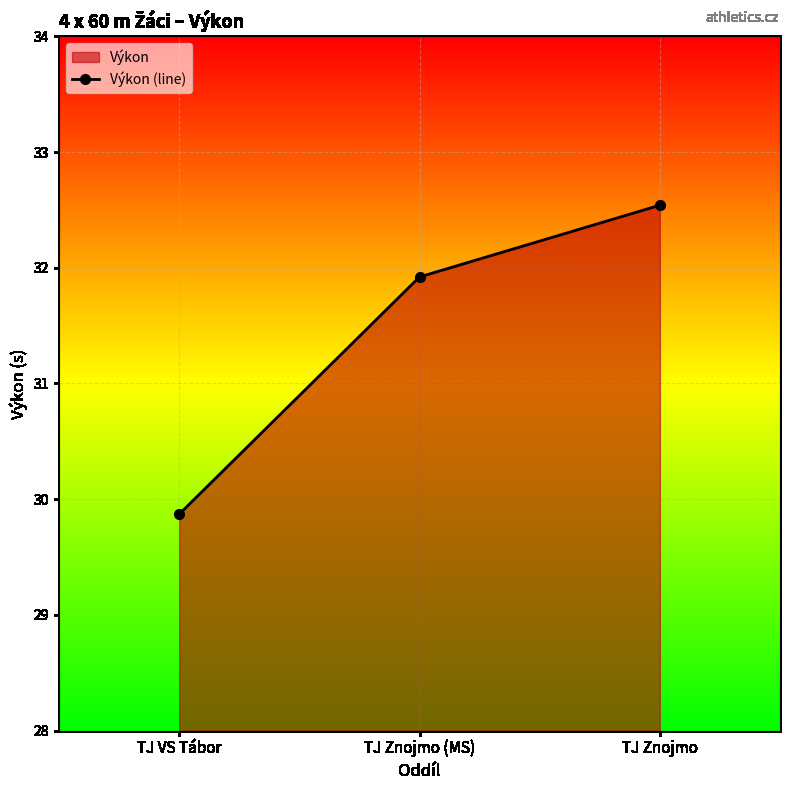

What is the sum of all values?

94.3